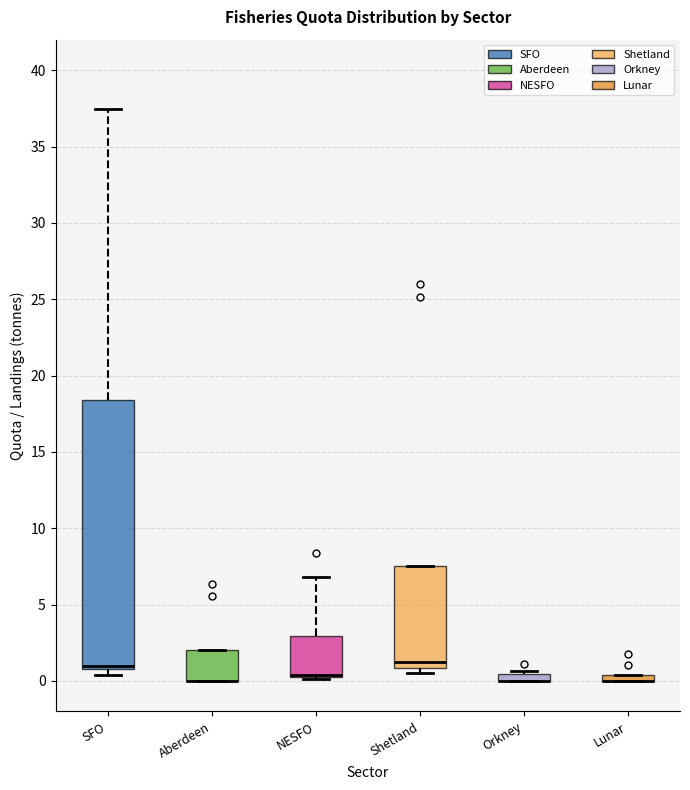

Where is the lower edge of the box for SFO on the y-axis? The values are not printed on the chart, so give them approximately, as read against the axis.

1.0